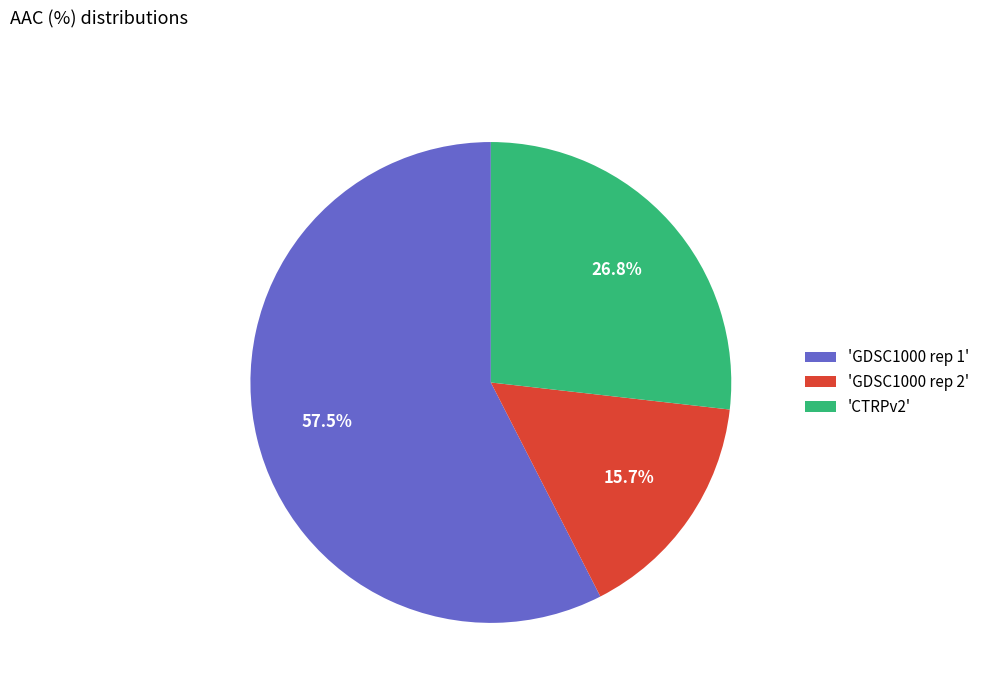

Combined, what portion of the pie is 'GDSC1000 rep 1' and 'GDSC1000 rep 2'?

73.2%